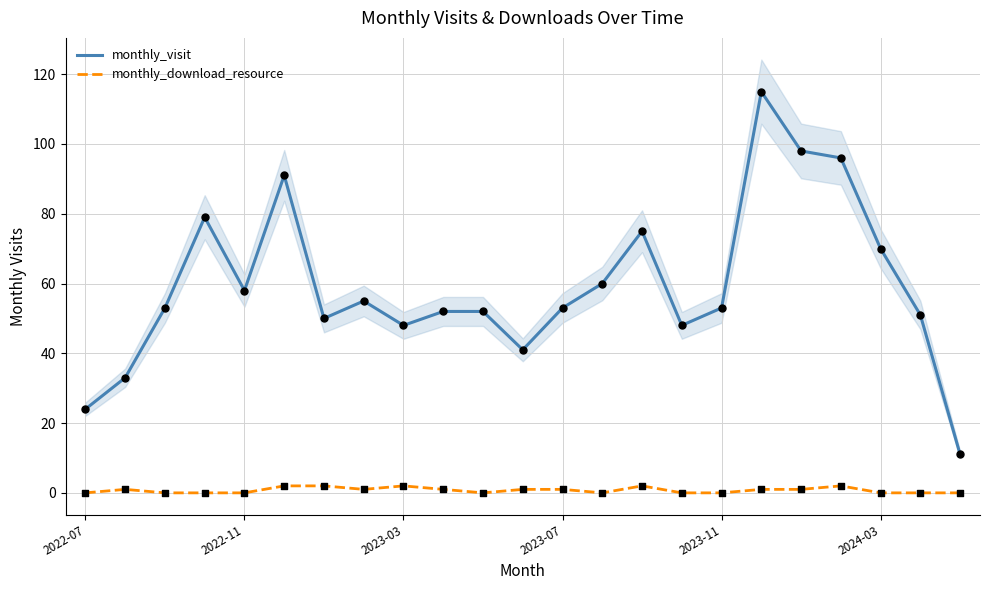

What is the total value across all series at 15?

48